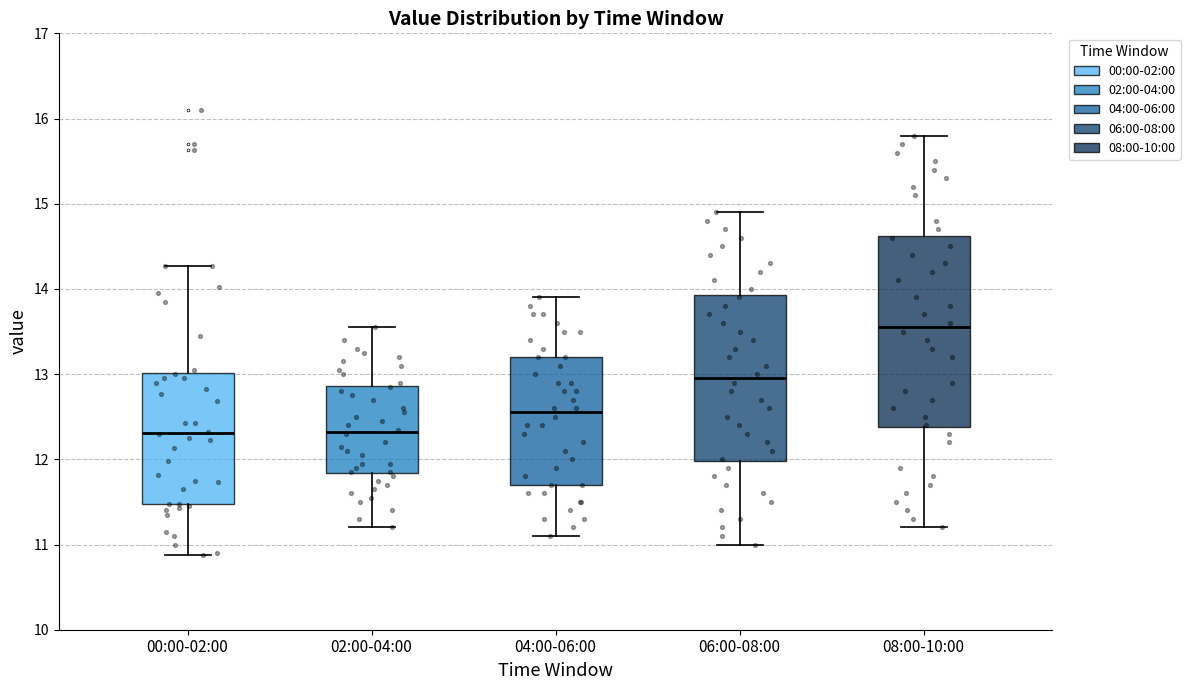

Reading left to right, transcribe this box plot: for each box, give where its median line is, the range the box spans, and where its two whiskers end, as read against the y-axis. The values are not printed on the chart, so give them approximately, as read against the axis.

00:00-02:00: median 12.3, box 11.5 to 13.0, whiskers 10.9 to 14.3
02:00-04:00: median 12.3, box 11.8 to 12.9, whiskers 11.2 to 13.6
04:00-06:00: median 12.6, box 11.7 to 13.2, whiskers 11.1 to 13.9
06:00-08:00: median 13.0, box 12.0 to 13.9, whiskers 11.0 to 14.9
08:00-10:00: median 13.6, box 12.4 to 14.6, whiskers 11.2 to 15.8